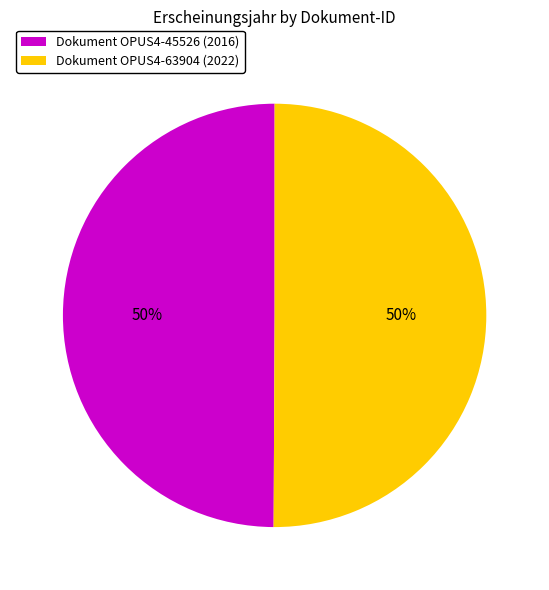

Combined, do Dokument OPUS4-63904 (2022) and Dokument OPUS4-45526 (2016) account for over 50%?

Yes